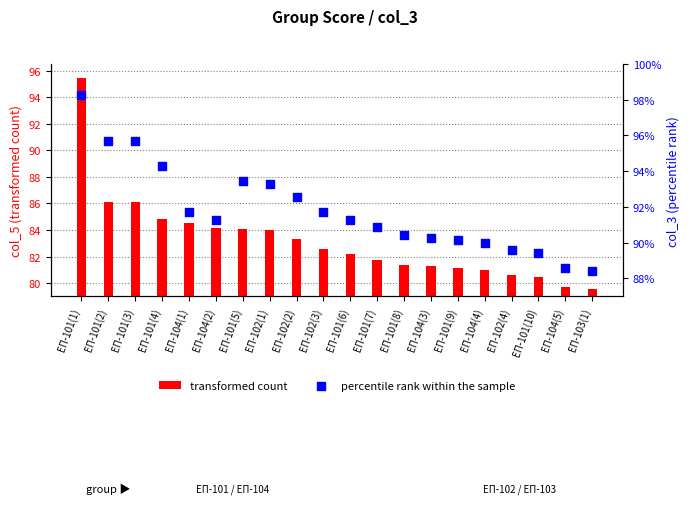

What is the total value across all series at ЕП-101(7)?

172.6